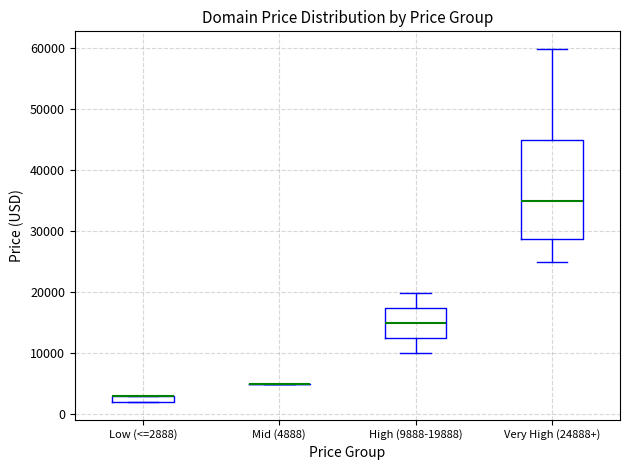

Which box is the tallest, from its lower edge to its upper edge?

Very High (24888+)